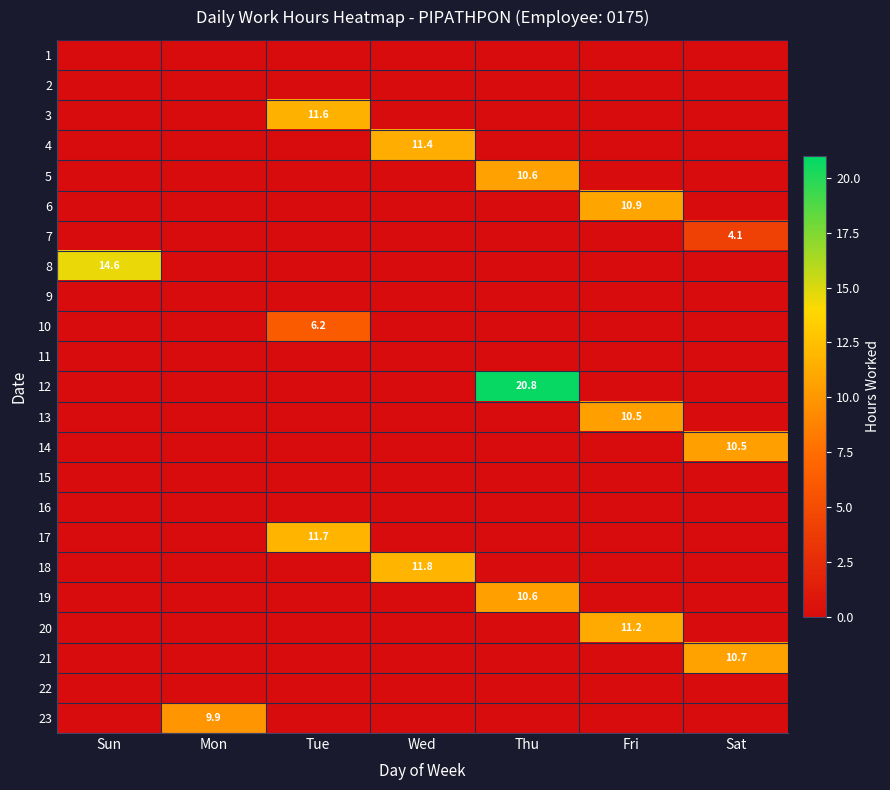

Is the value of 5 at Mon greater than the value of 23 at Fri?

No